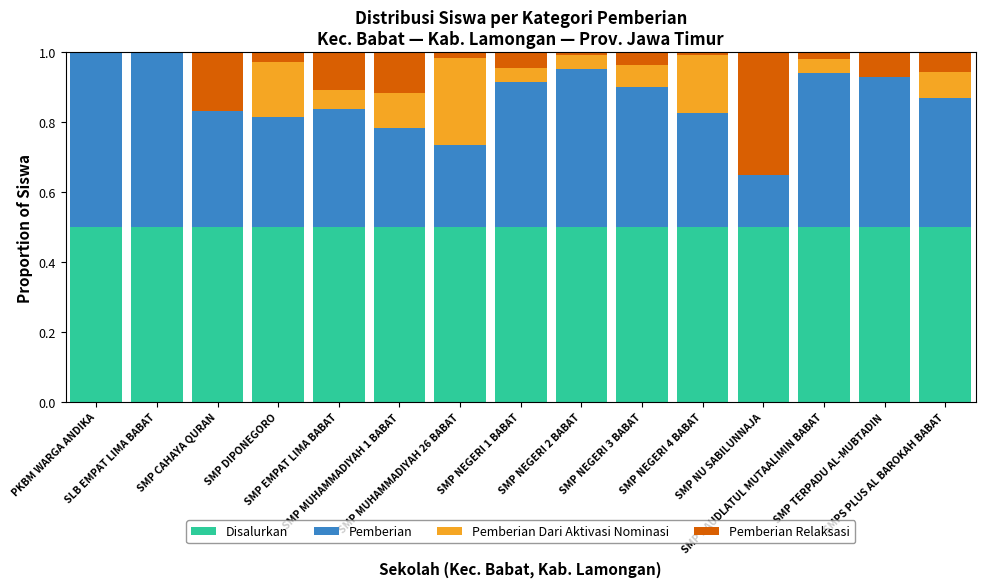

What is the sum of all Disalurkan values?

7.5